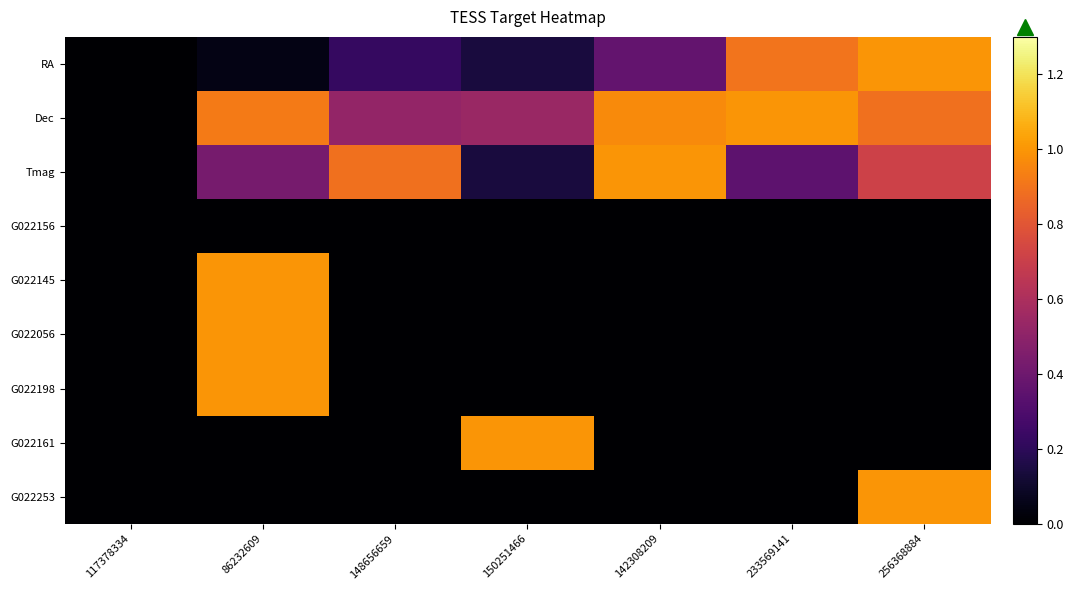

What is the total value across all series at 150251466?

1.8